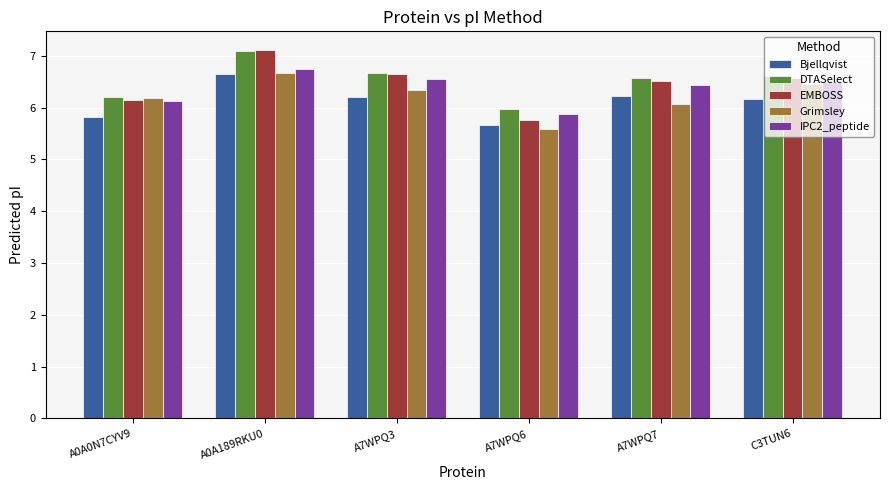

Which label corresponds to the smallest value in the chart?

A7WPQ6